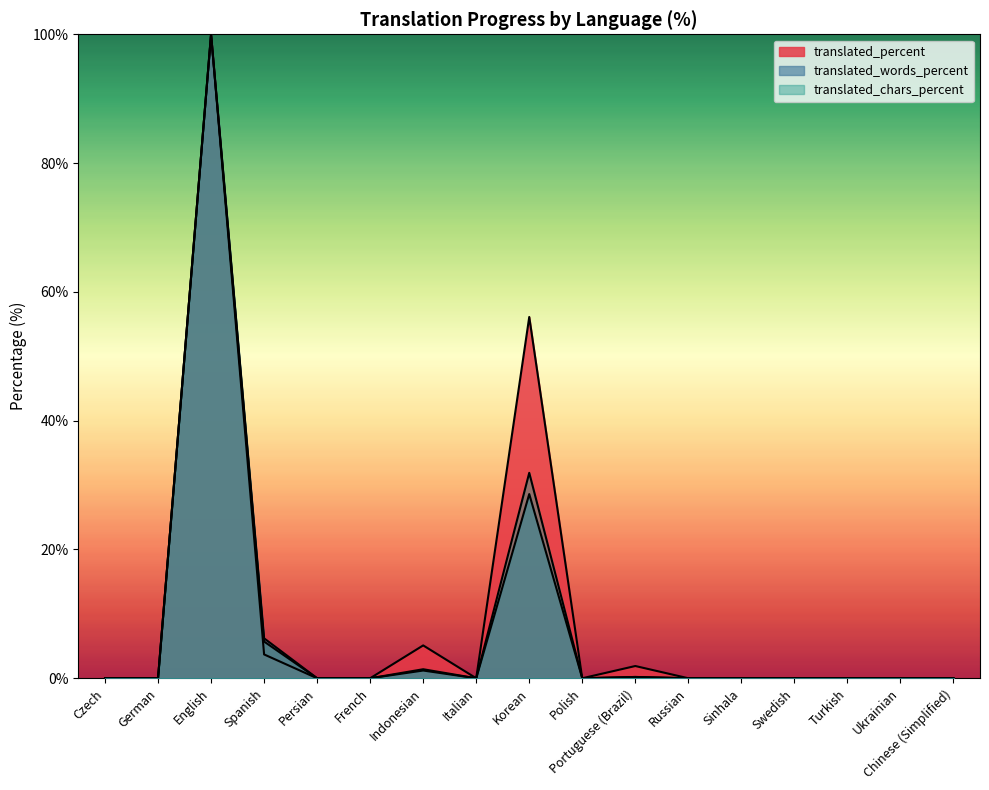

Reading right to left, transcribe all the data shown in this chart.

translated_percent: Chinese (Simplified)=0.0	Ukrainian=0.0	Turkish=0.0	Swedish=0.0	Sinhala=0.0	Russian=0.0	Portuguese (Brazil)=1.9	Polish=0.0	Korean=56.1	Italian=0.0	Indonesian=5.1	French=0.0	Persian=0.0	Spanish=3.7	English=100.0	German=0.0	Czech=0.0
translated_words_percent: Chinese (Simplified)=0.0	Ukrainian=0.0	Turkish=0.0	Swedish=0.0	Sinhala=0.0	Russian=0.0	Portuguese (Brazil)=0.2	Polish=0.0	Korean=28.6	Italian=0.0	Indonesian=1.2	French=0.0	Persian=0.0	Spanish=6.2	English=100.0	German=0.0	Czech=0.0
translated_chars_percent: Chinese (Simplified)=0.0	Ukrainian=0.0	Turkish=0.0	Swedish=0.0	Sinhala=0.0	Russian=0.0	Portuguese (Brazil)=0.2	Polish=0.0	Korean=31.9	Italian=0.0	Indonesian=1.4	French=0.0	Persian=0.0	Spanish=5.7	English=100.0	German=0.0	Czech=0.0